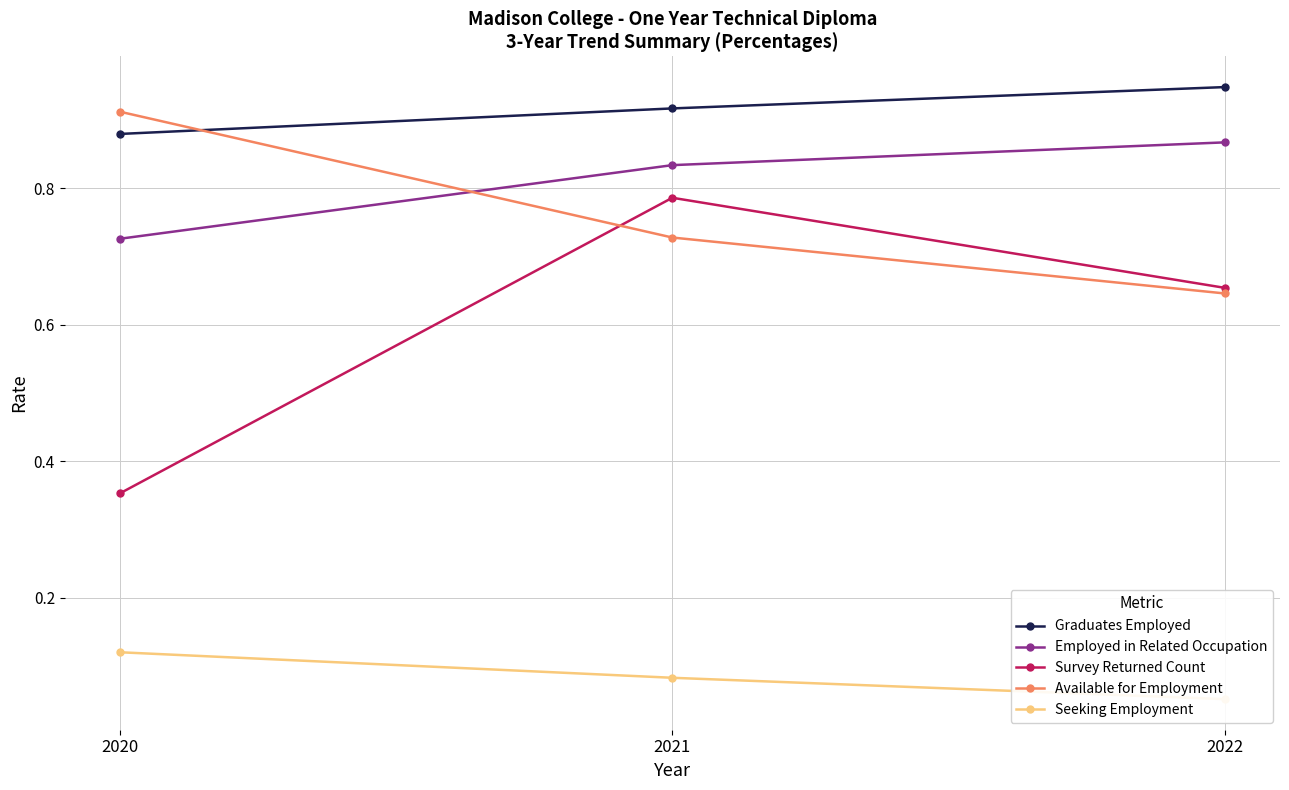

Does the chart display data point markers on the line(s)?

Yes